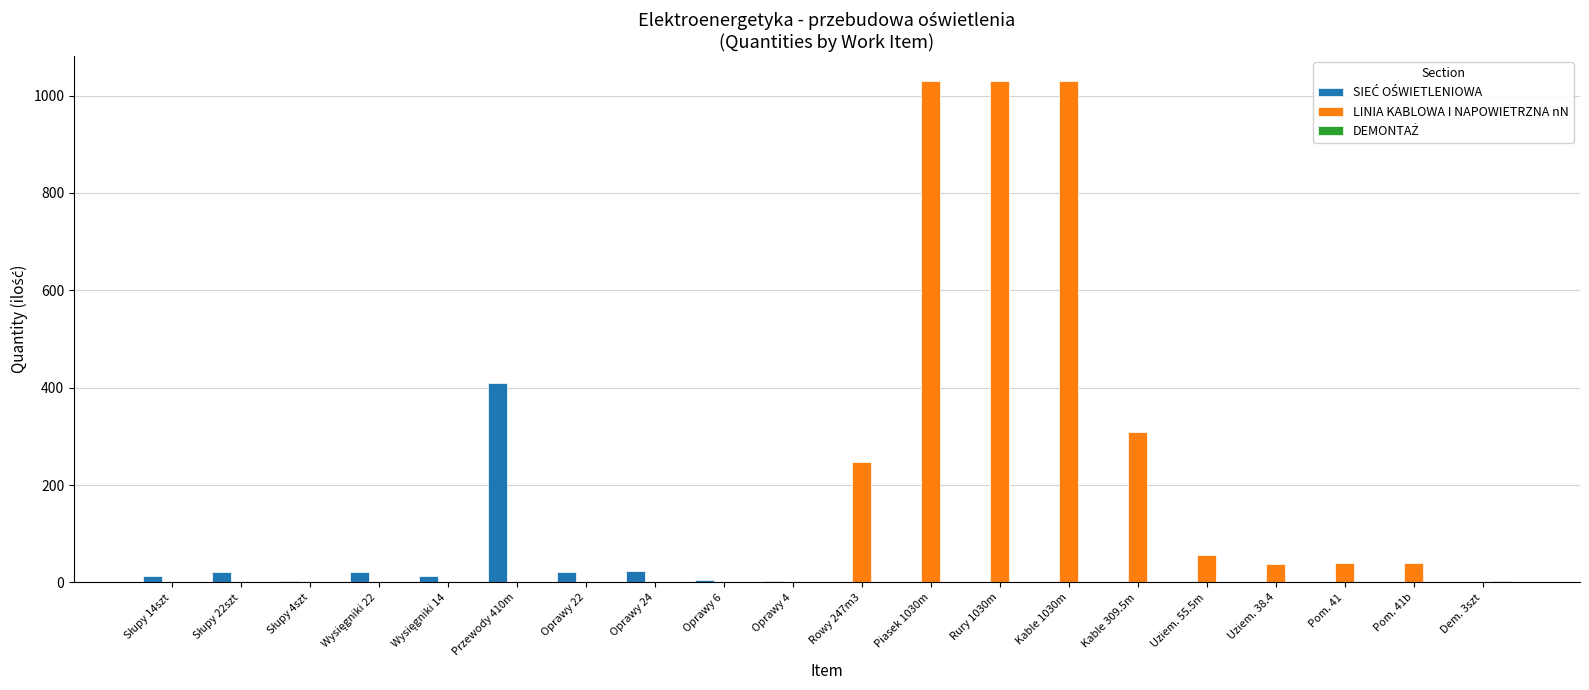

The value of LINIA KABLOWA I NAPOWIETRZNA nN at Przewody 410m is 578.7. True or false?

False